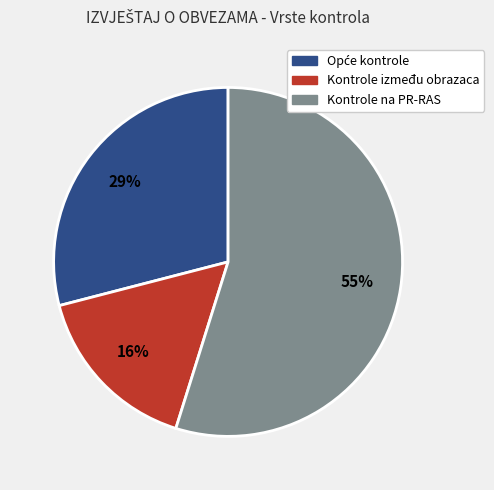

Does any single category account for the majority?

Yes